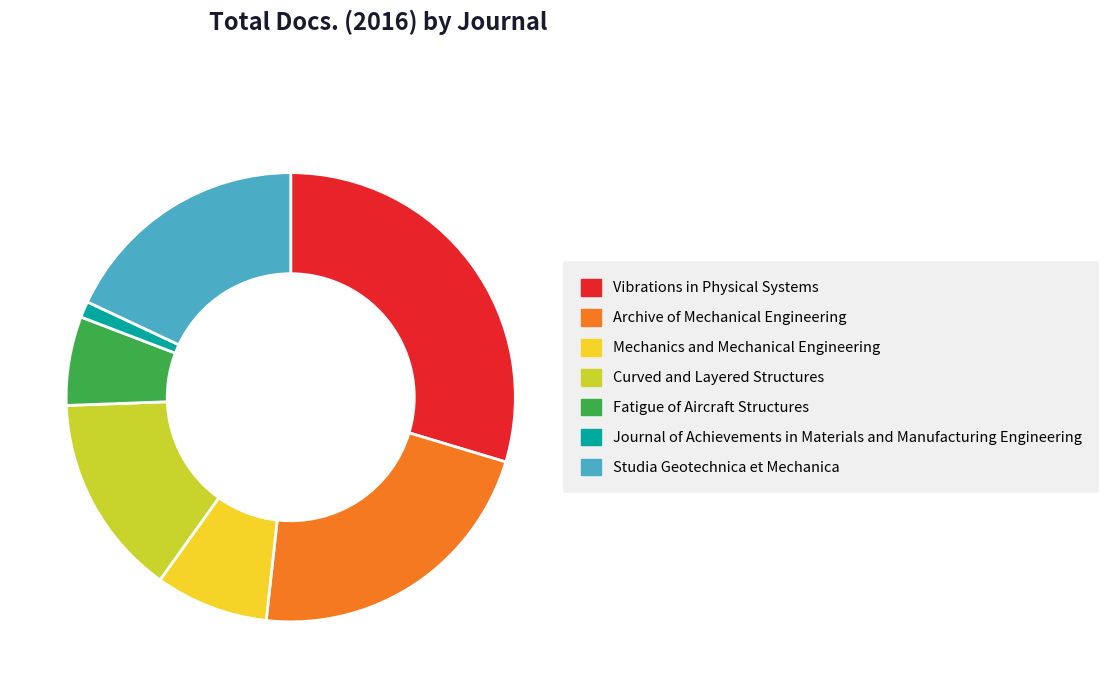

Is it true that Archive of Mechanical Engineering is 14% of the pie?

False